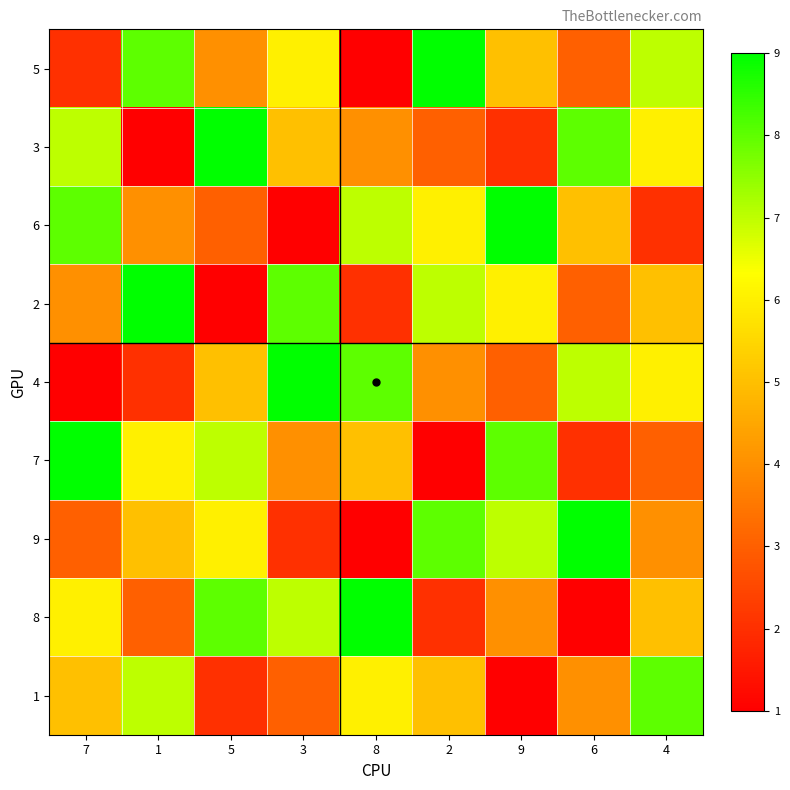

At 8, list the series in order from largest to smallest.

8, 4, 6, 1, 7, 3, 2, 5, 9